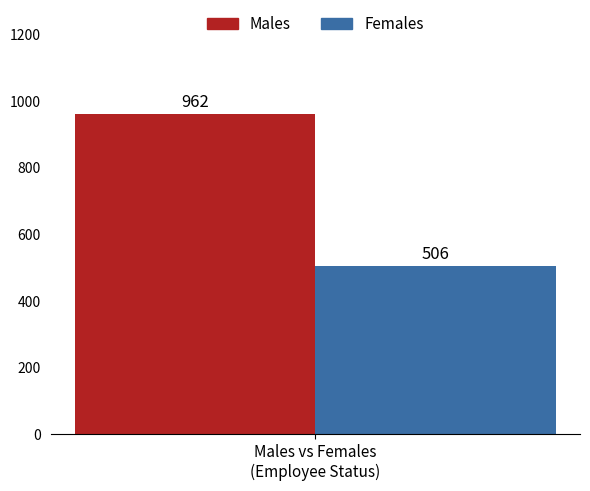

What is the maximum value shown in the chart?

962